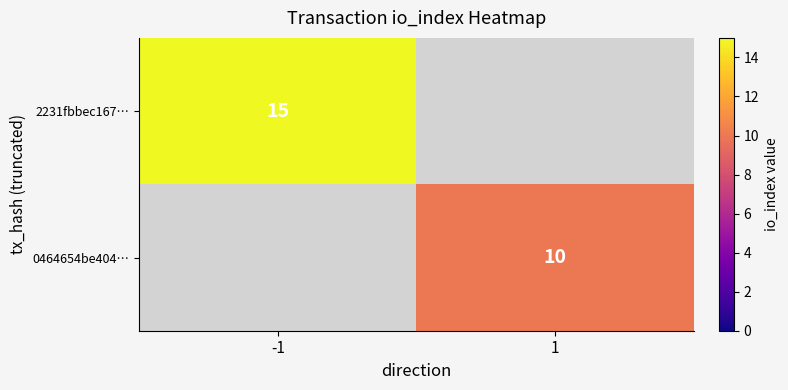

Is it true that 0464654be404… equals 6 at 1?

False